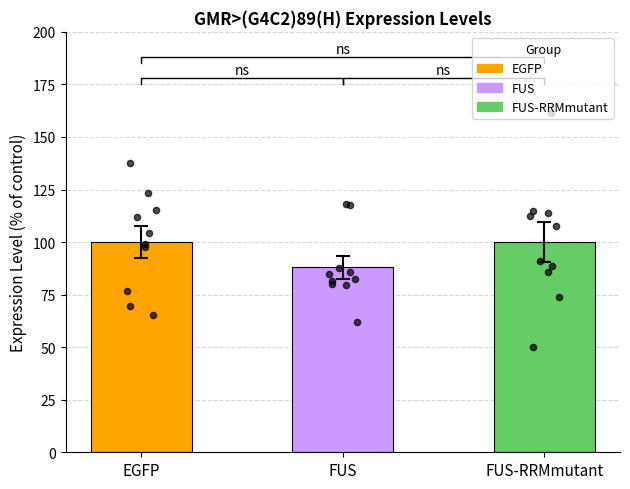

Which series reaches the minimum Y coordinate?

FUS-RRMmutant